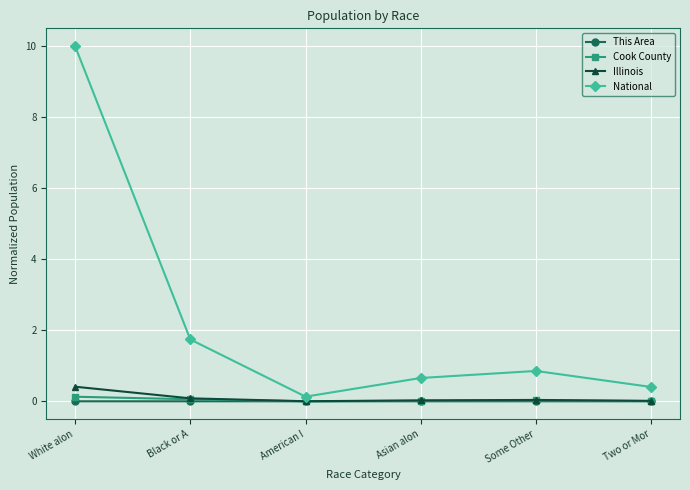

Which category has the highest value in the National series?

White alon